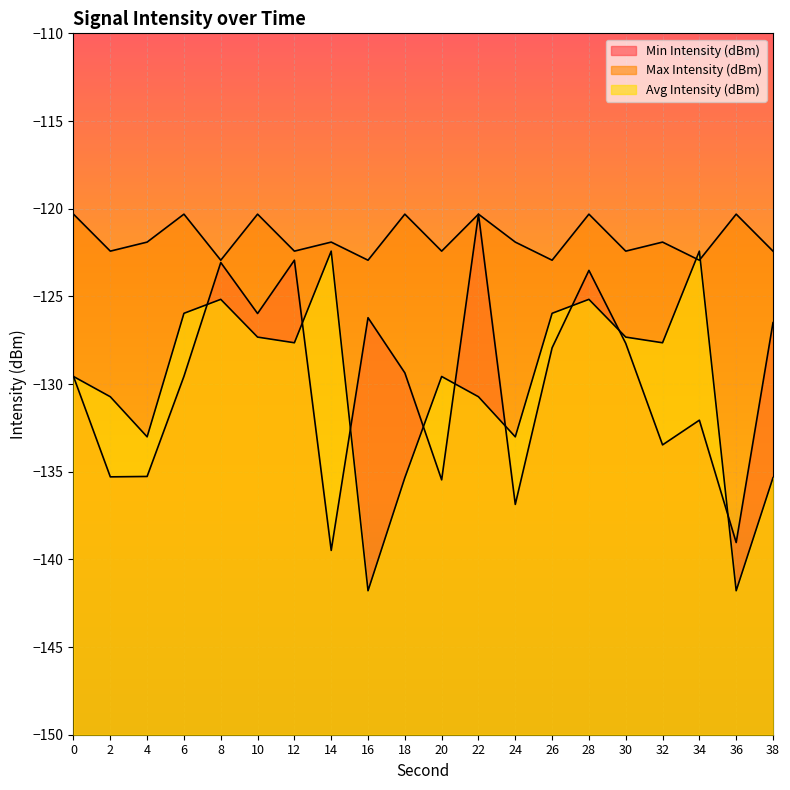

Rank the categories by Max Intensity (dBm) value from lowest to highest.

8, 16, 26, 34, 2, 12, 20, 30, 38, 4, 14, 24, 32, 0, 6, 10, 18, 22, 28, 36